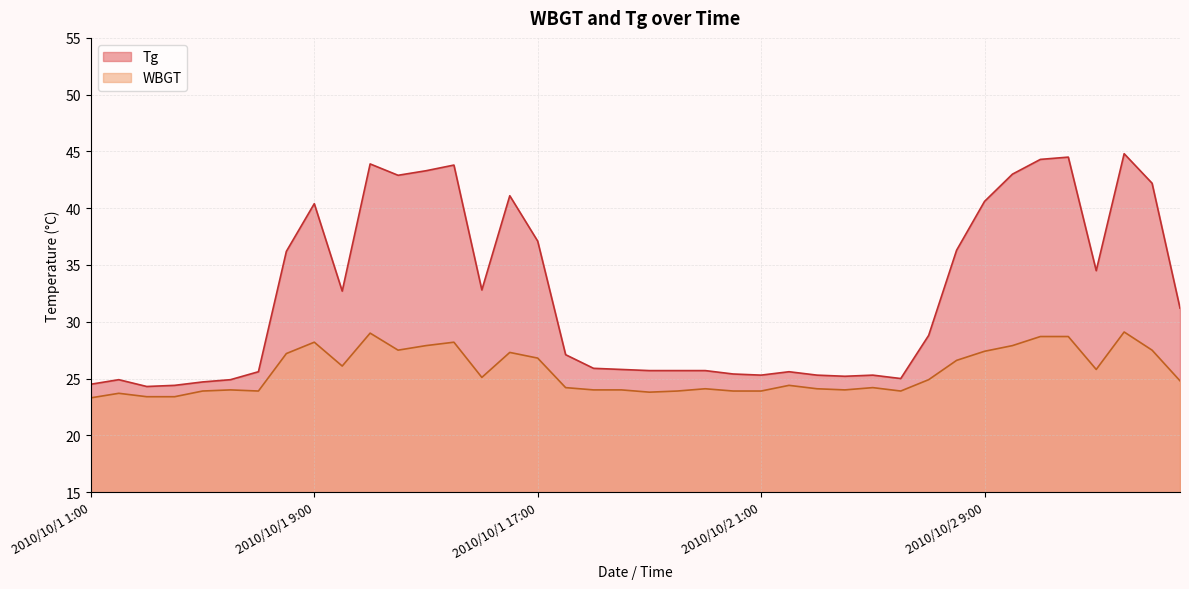

Reading left to right, list all the values displayed in this chart.

WBGT: 23.3	23.7	23.4	23.4	23.9	24.0	23.9	27.2	28.2	26.1	29.0	27.5	27.9	28.2	25.1	27.3	26.8	24.2	24.0	24.0	23.8	23.9	24.1	23.9	23.9	24.4	24.1	24.0	24.2	23.9	24.9	26.6	27.4	27.9	28.7	28.7	25.8	29.1	27.5	24.8
Tg: 24.5	24.9	24.3	24.4	24.7	24.9	25.6	36.2	40.4	32.7	43.9	42.9	43.3	43.8	32.8	41.1	37.1	27.1	25.9	25.8	25.7	25.7	25.7	25.4	25.3	25.6	25.3	25.2	25.3	25.0	28.8	36.3	40.6	43.0	44.3	44.5	34.5	44.8	42.2	31.2